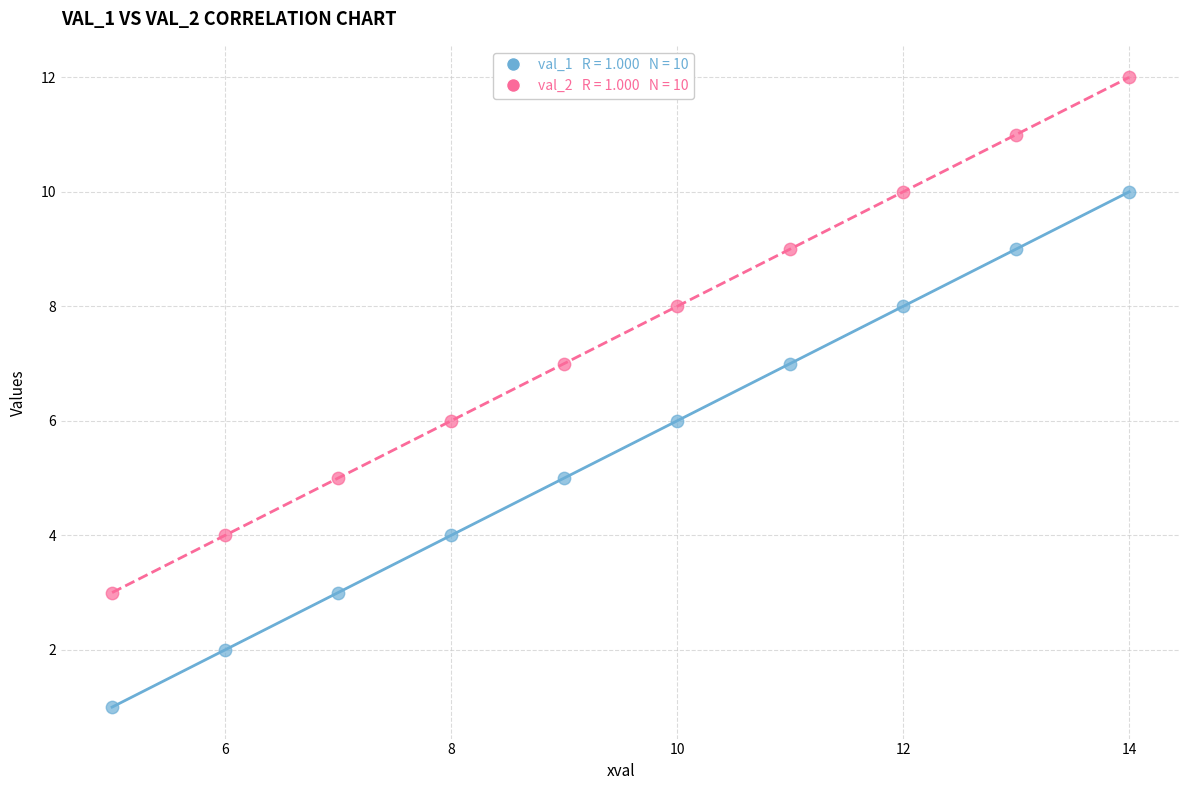

Across all data points, what is the range of X values (max minus min)?

9